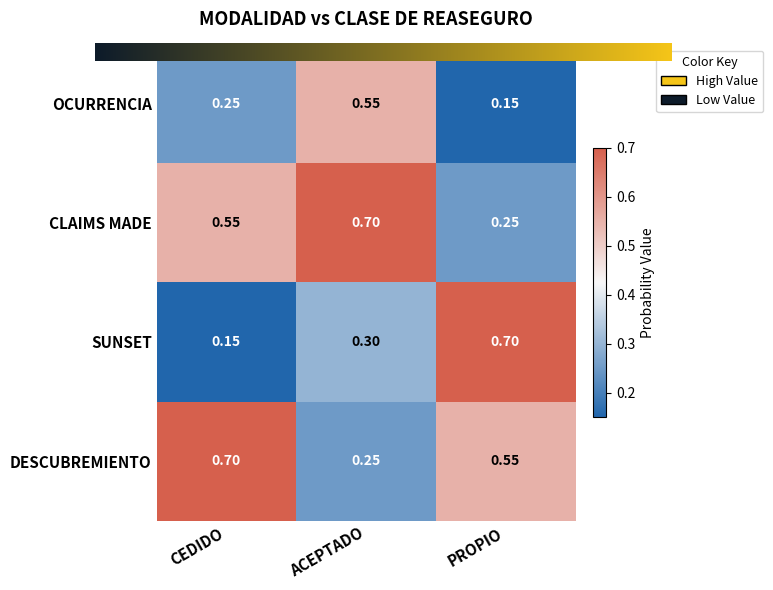

At PROPIO, list the series in order from largest to smallest.

SUNSET, DESCUBREMIENTO, CLAIMS MADE, OCURRENCIA